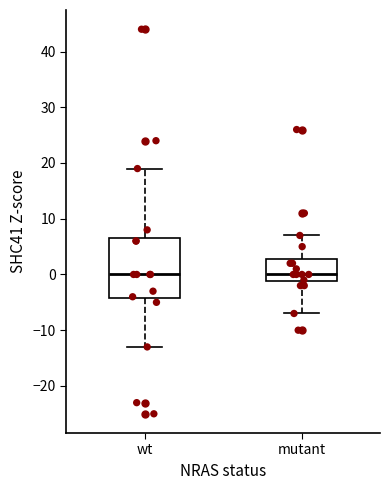

Reading left to right, transcribe this box plot: for each box, give where its median line is, the range the box spans, and where its two whiskers end, as read against the y-axis. The values are not printed on the chart, so give them approximately, as read against the axis.

wt: median 0, box -4 to 7, whiskers -13 to 19
mutant: median 0, box -1 to 3, whiskers -7 to 7